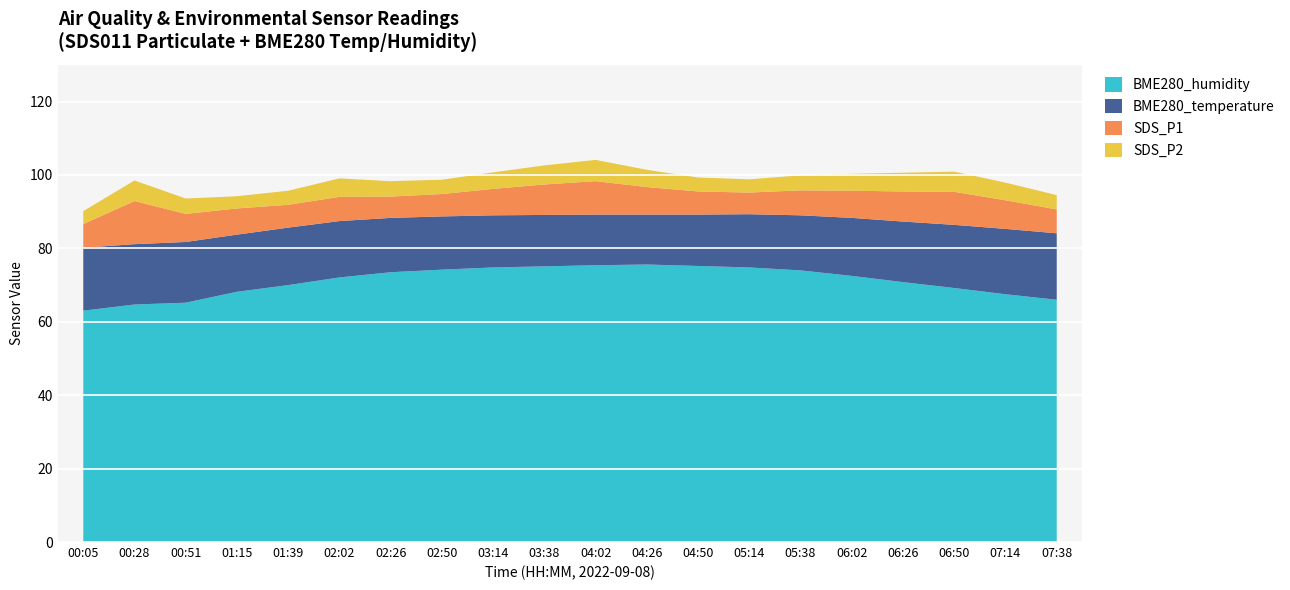

Reading right to left, extract all data points from this chart.

BME280_temperature: 18.1	17.8	17.2	16.5	15.8	15.0	14.5	14.0	13.6	13.8	14.0	14.2	14.5	14.8	15.3	15.7	15.6	16.5	16.4	17.1
BME280_humidity: 66.0	67.5	69.2	70.8	72.5	74.0	74.8	75.2	75.6	75.4	75.1	74.8	74.2	73.5	72.1	70.0	68.2	65.2	64.7	63.0
SDS_P1: 6.5	7.8	9.0	8.2	7.4	6.8	5.9	6.3	7.5	9.1	8.3	7.2	6.1	5.8	6.6	6.2	7.1	7.7	11.8	6.5
SDS_P2: 3.9	4.8	5.5	5.1	4.6	4.1	3.6	3.8	4.7	5.8	5.2	4.5	3.9	4.2	5.0	3.8	3.3	4.2	5.6	3.5